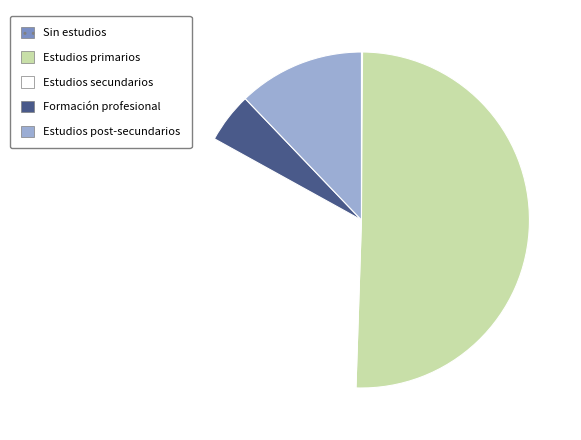

Is the sum of Formación profesional and Estudios primarios greater than half?

Yes